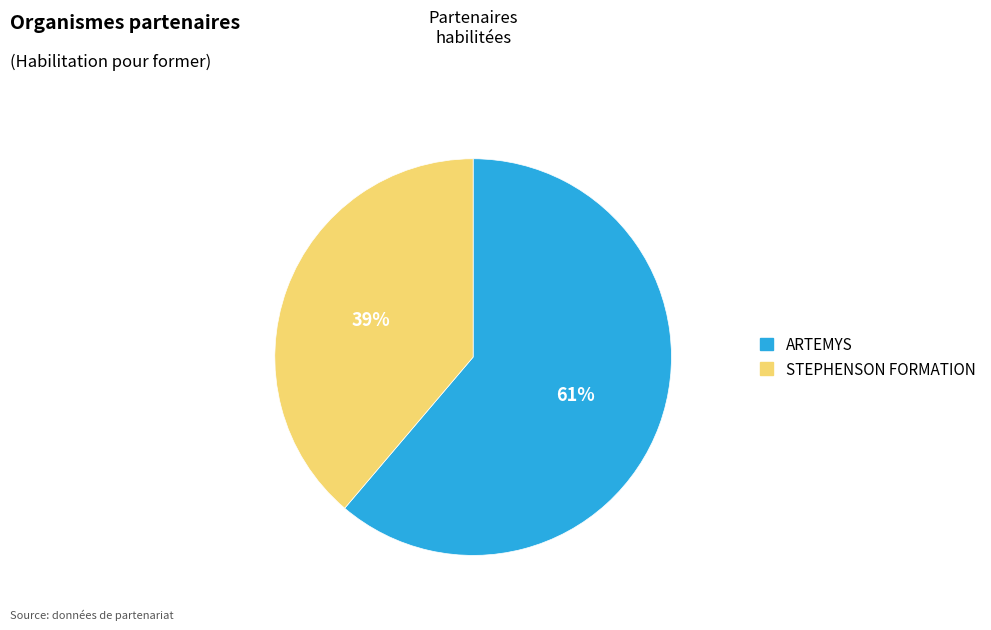

The ARTEMYS slice represents 61% of the pie. True or false?

True